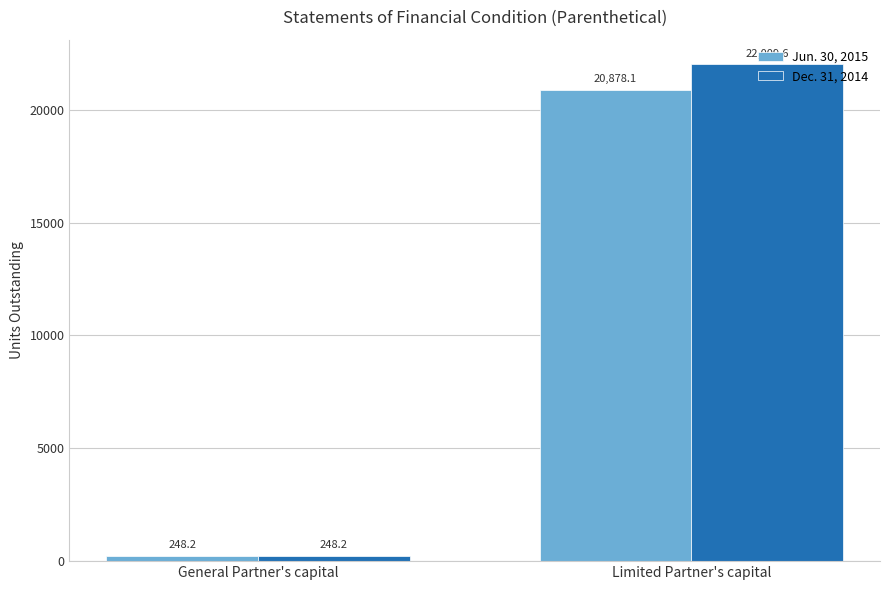

Reading right to left, extract all data points from this chart.

Jun. 30, 2015: Limited Partner's capital=20878.1	General Partner's capital=248.2
Dec. 31, 2014: Limited Partner's capital=22009.6	General Partner's capital=248.2